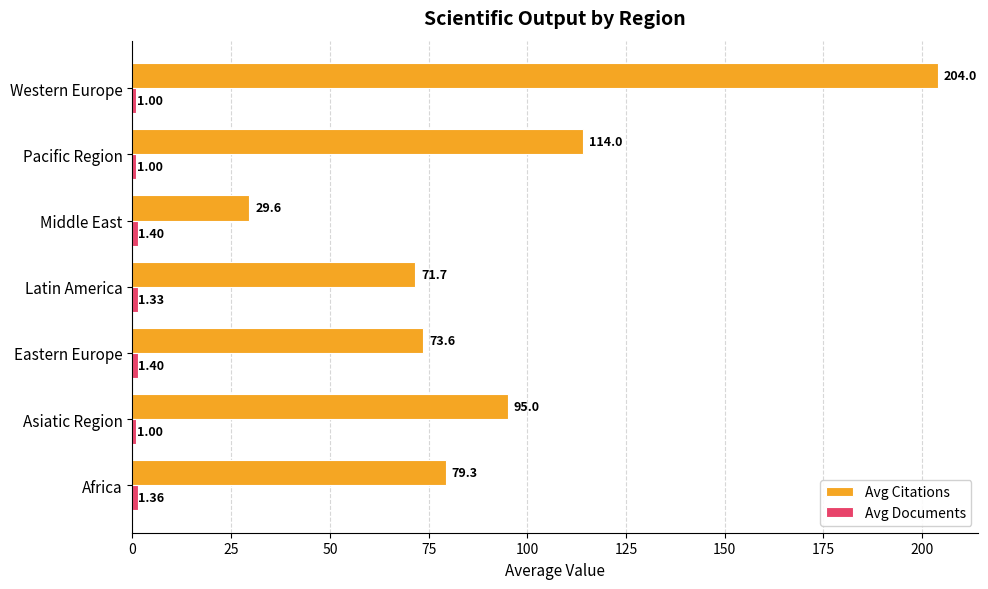

At which category is the sum across all series the highest?

Western Europe